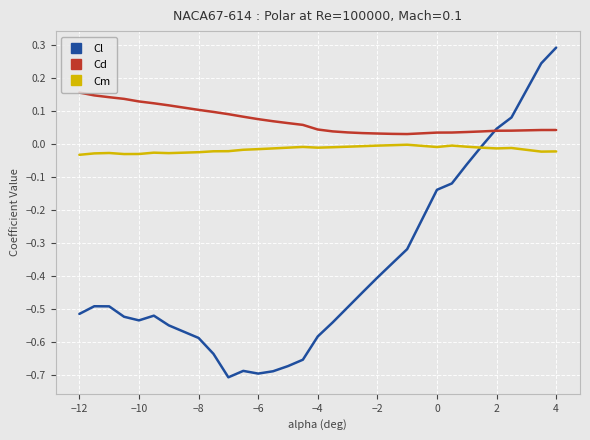

Rank the series by their average value, from lowest to highest.

Cl, Cm, Cd